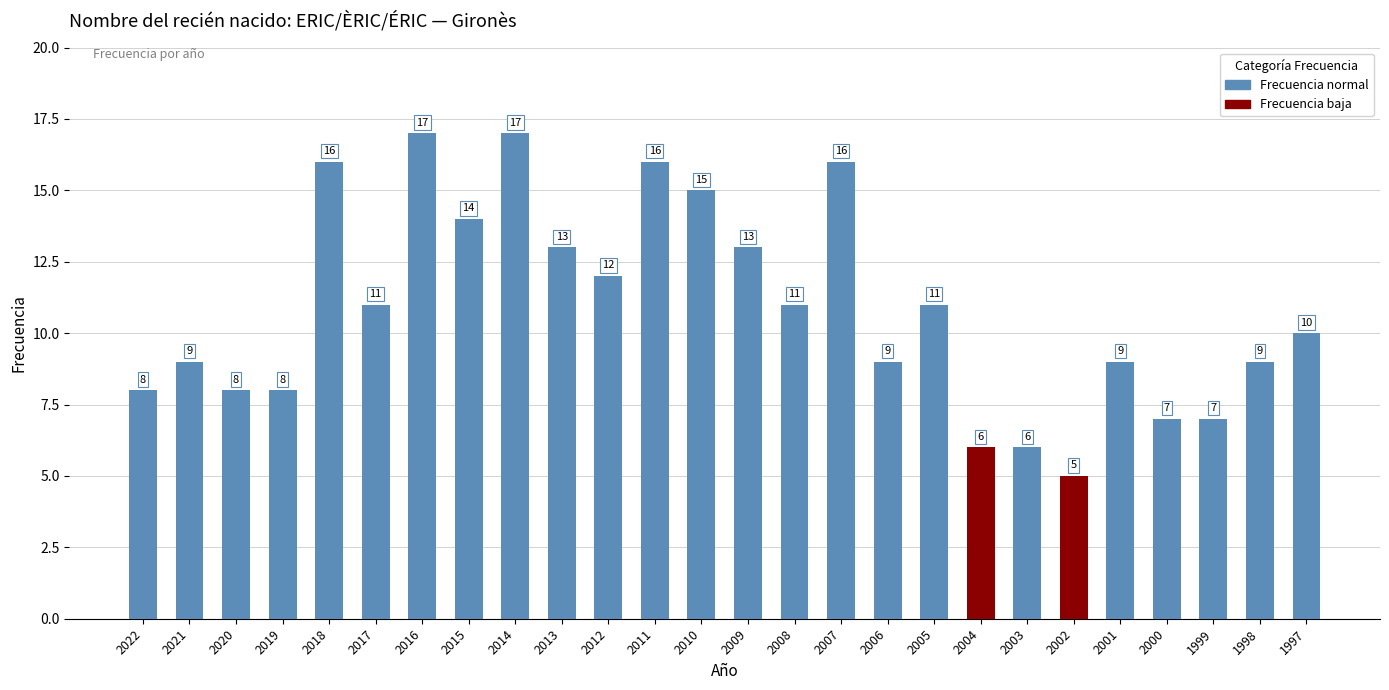

What is the sum of all values?

283